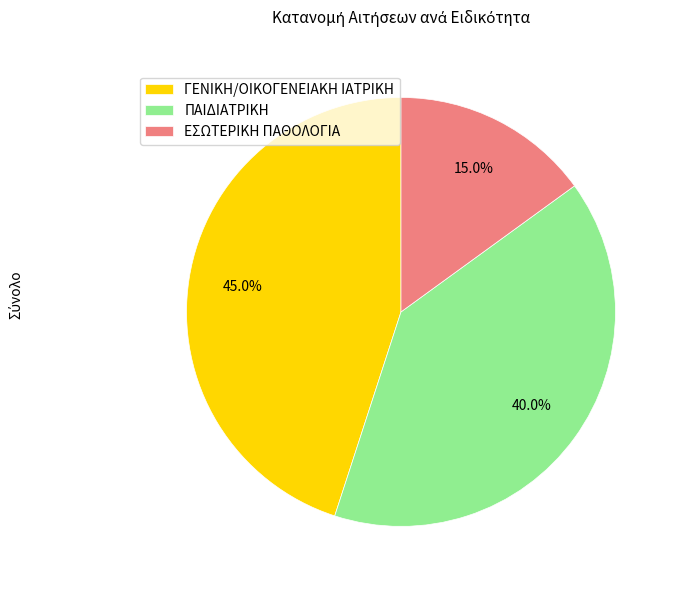

To the nearest percent, what portion does ΓΕΝΙΚΗ/ΟΙΚΟΓΕΝΕΙΑΚΗ ΙΑΤΡΙΚΗ represent?

45%